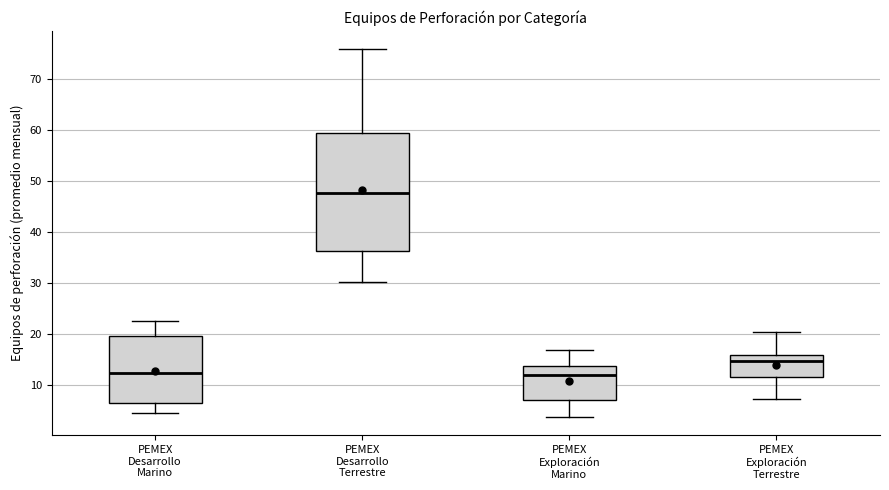

Reading left to right, transcribe this box plot: for each box, give where its median line is, the range the box spans, and where its two whiskers end, as read against the y-axis. The values are not printed on the chart, so give them approximately, as read against the axis.

PEMEX Desarrollo Marino: median 12, box 6 to 20, whiskers 4 to 23
PEMEX Desarrollo Terrestre: median 48, box 36 to 59, whiskers 30 to 76
PEMEX Exploración Marino: median 12, box 7 to 14, whiskers 4 to 17
PEMEX Exploración Terrestre: median 15, box 12 to 16, whiskers 7 to 20